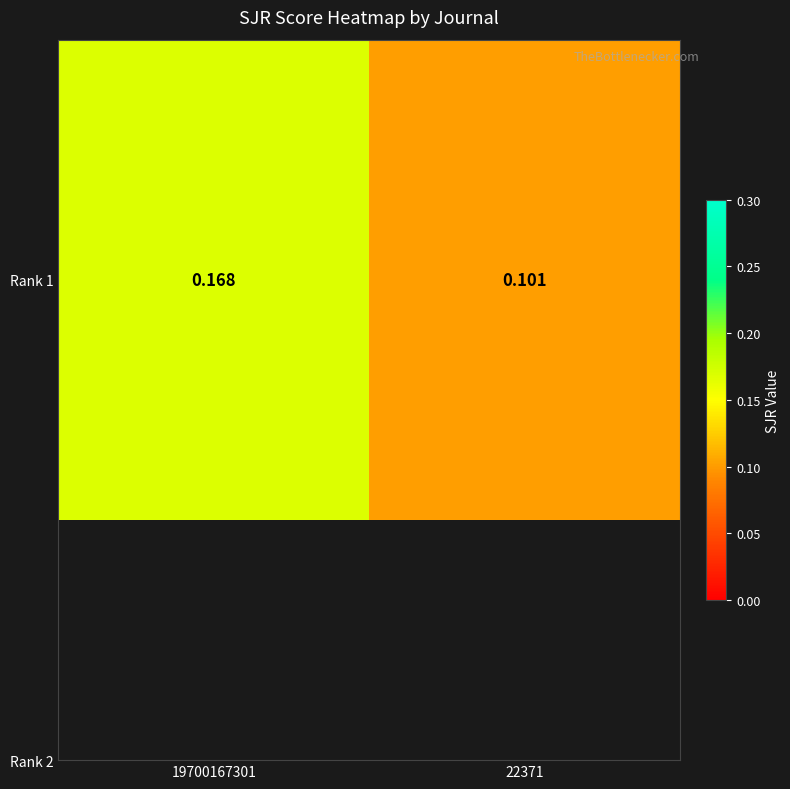

Count the values in the range 0 to 1.

2